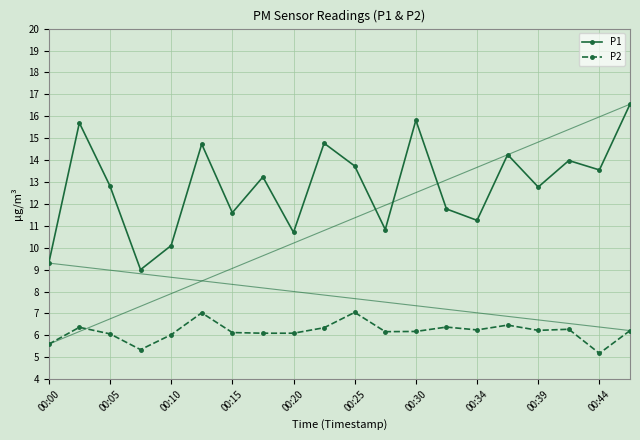

True or false: P1 has more than 2 interior local peaks.

True